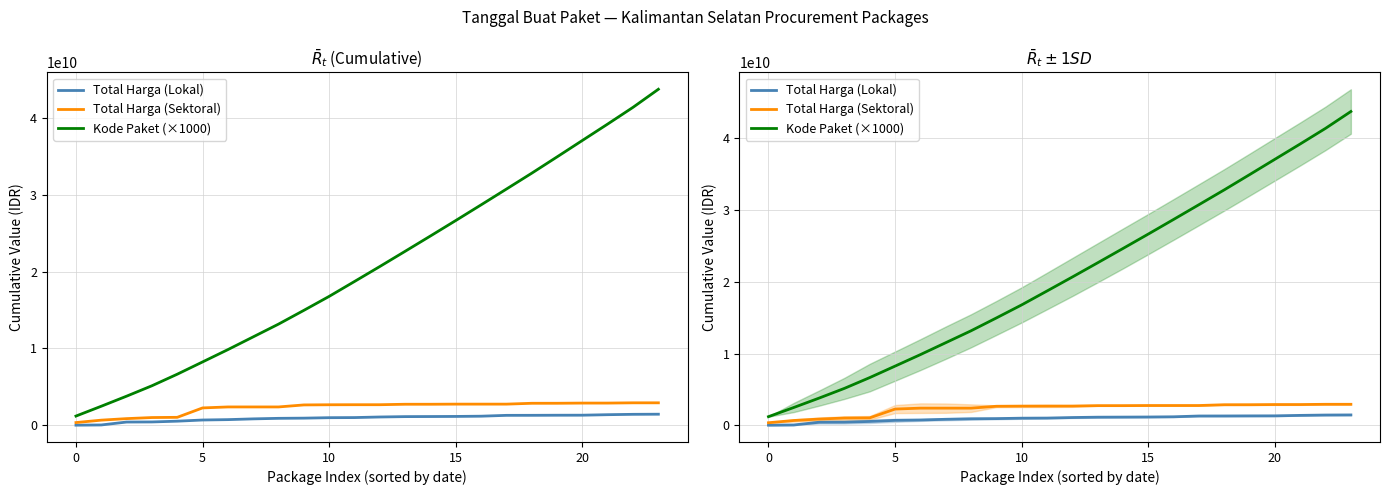

The Kode Paket (×1000) series shows 11509691000 at 7. True or false?

True